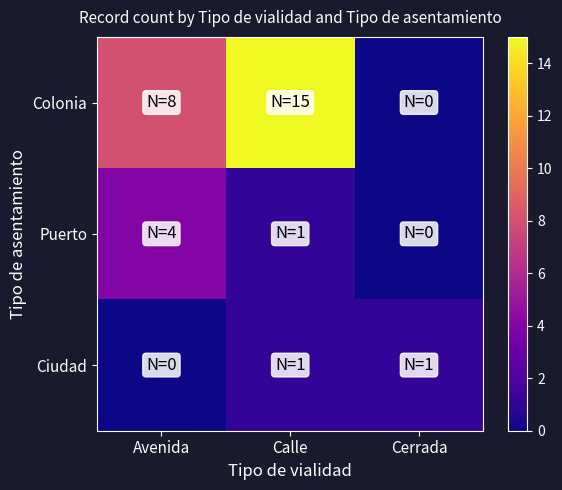

Count the number of categories in the chart.

3